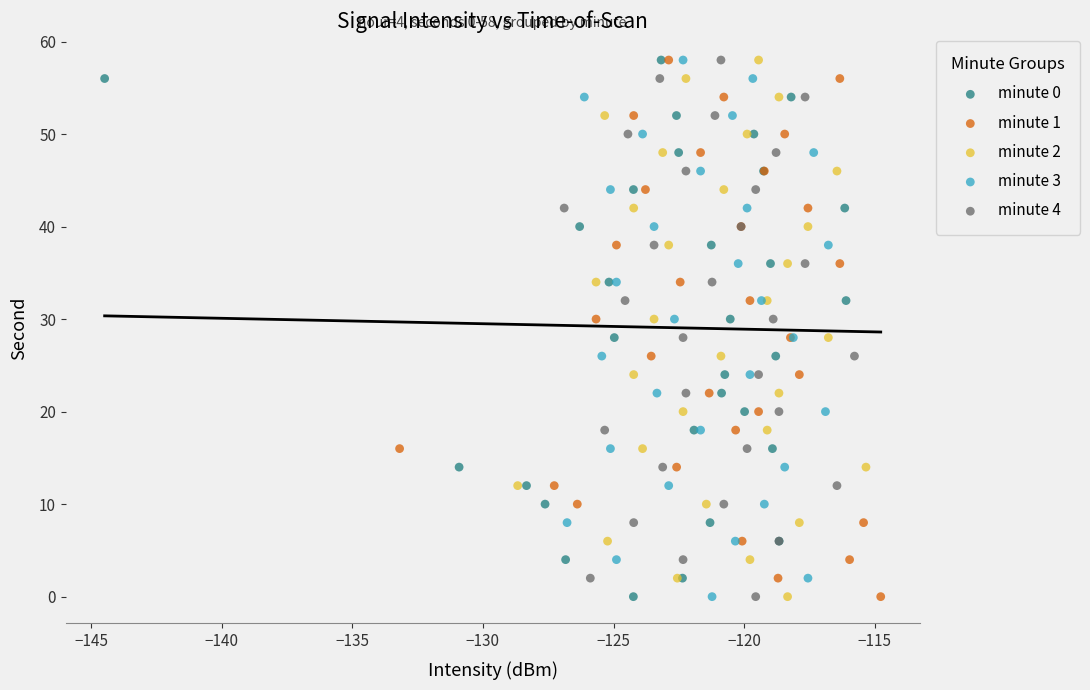

What are all the series names shown in the legend?

minute 0, minute 1, minute 2, minute 3, minute 4